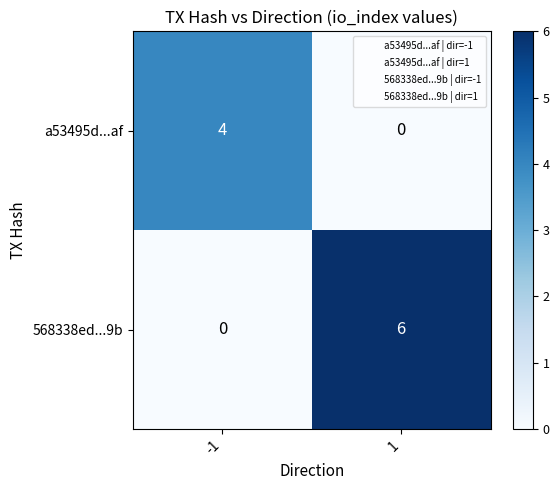

What is the difference between the maximum and minimum values in the a53495d...af series?

4